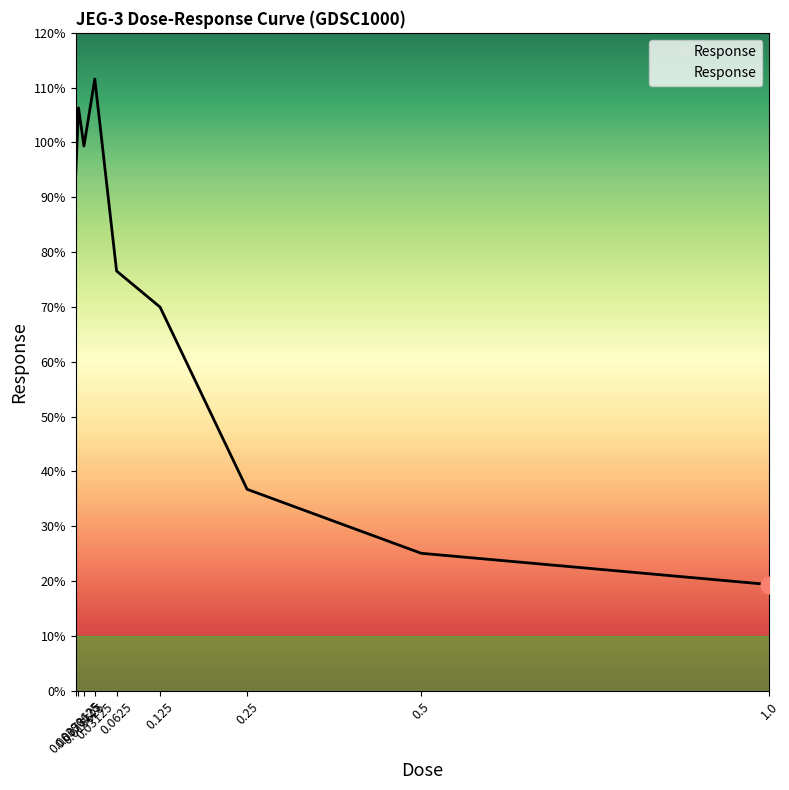

List the labels in order of value, smallest first.

1.0, 0.5, 0.25, 0.125, 0.0625, 0.00390625, 0.015625, 0.0078125, 0.03125